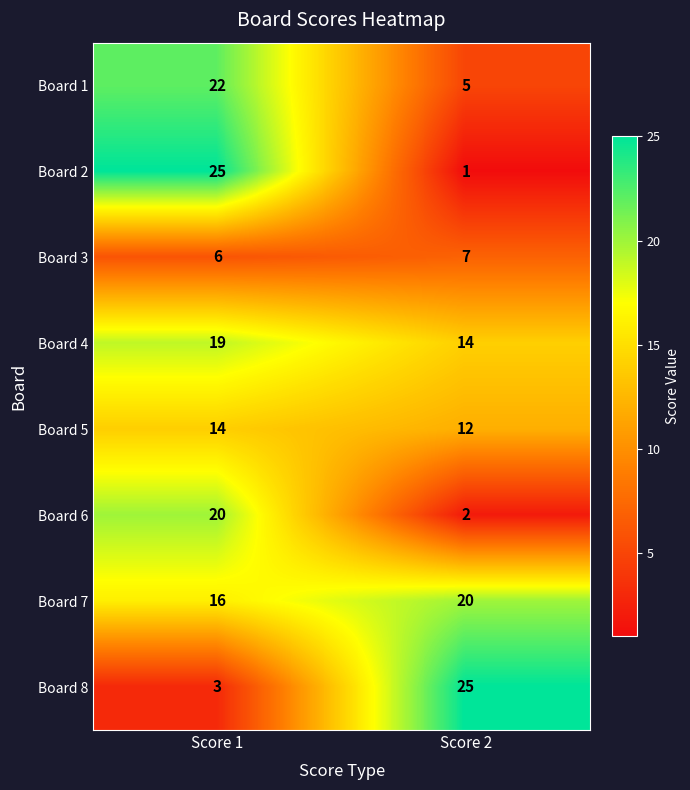

Between Score 1 and Score 2, which series saw the biggest shift?

Board 2